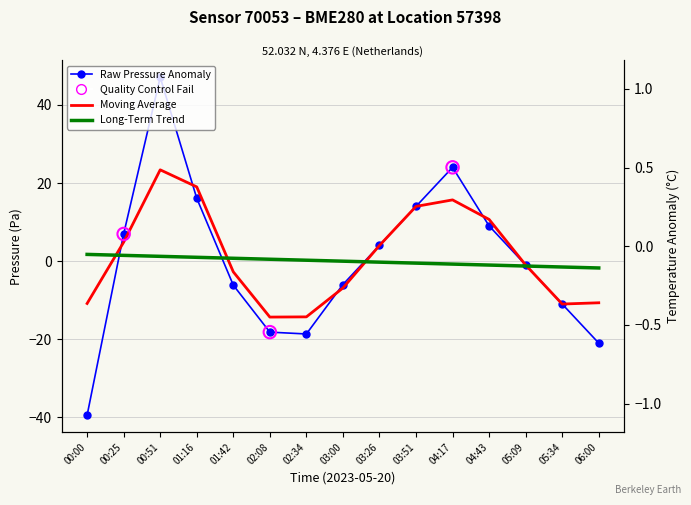

Which series has the largest total across all categories?

pressure